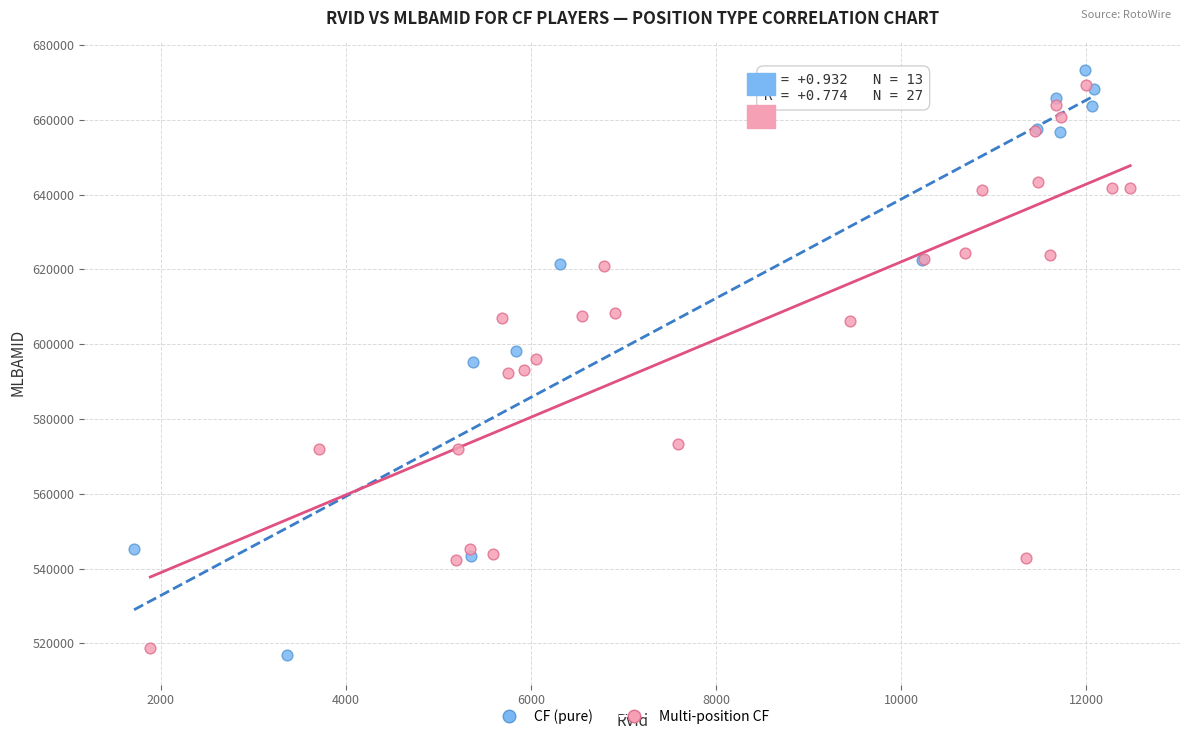

What are all the series names shown in the legend?

CF (pure), Multi-position CF